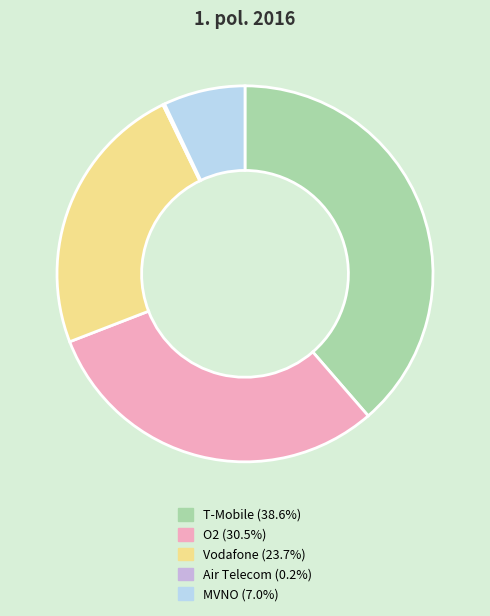

Is it true that MVNO is 1% of the pie?

False